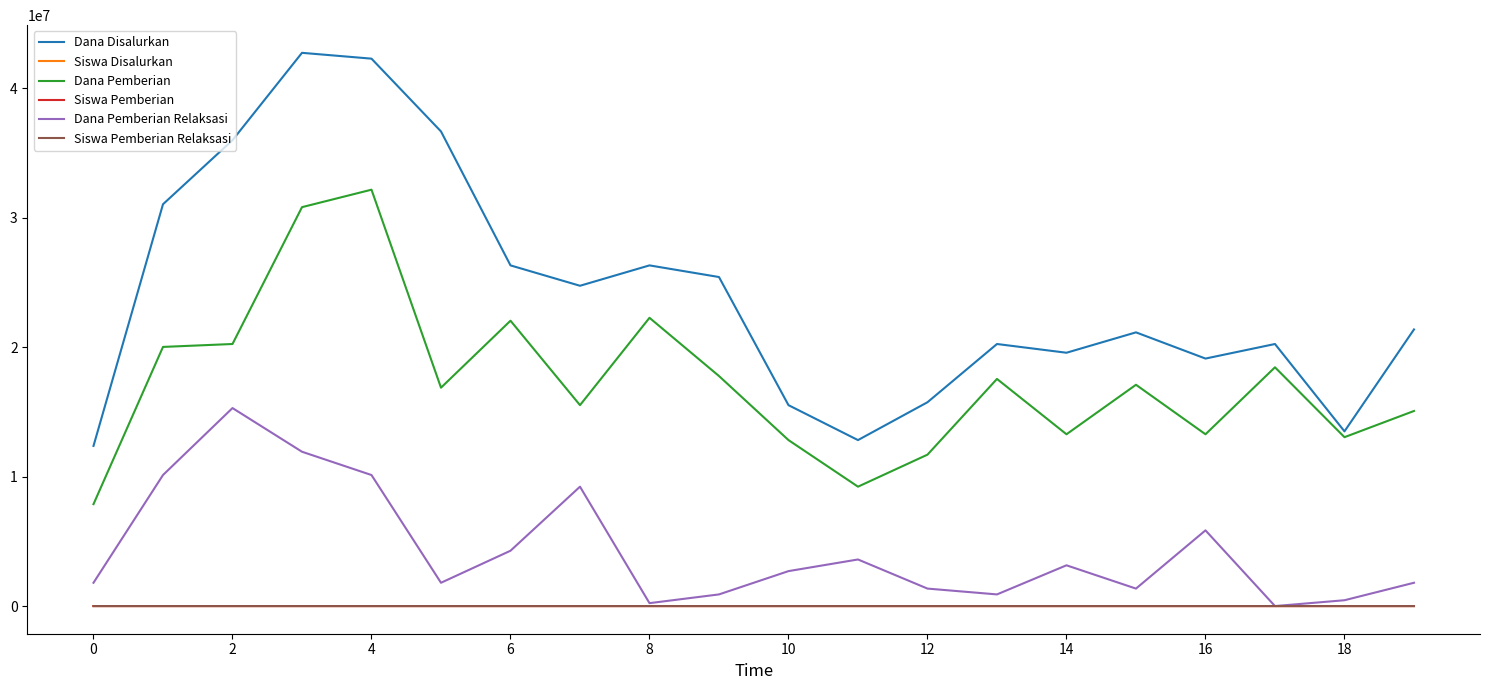

What is the highest value of the Dana Pemberian series?

32175000